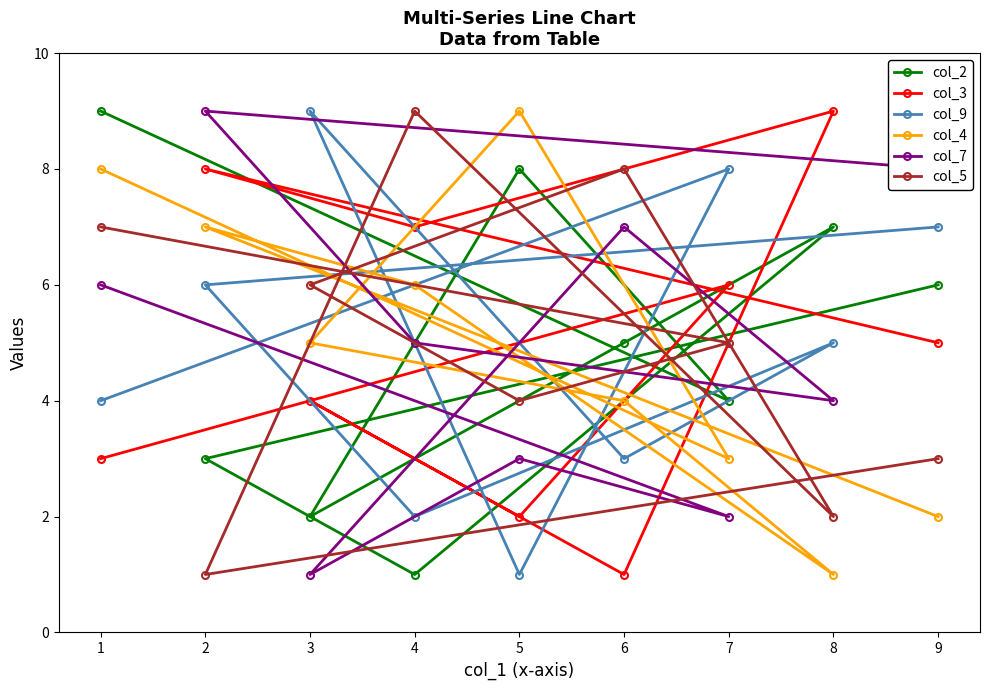

At which label is col_4 closest to 5?

3